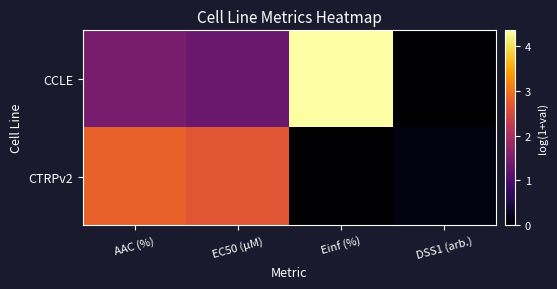

Reading left to right, transcribe all the data shown in this chart.

CCLE: AAC (%)=1.5	EC50 (µM)=1.3	Einf (%)=4.3	DSS1 (arb.)=0.0
CTRPv2: AAC (%)=2.8	EC50 (µM)=2.7	Einf (%)=0.0	DSS1 (arb.)=0.1